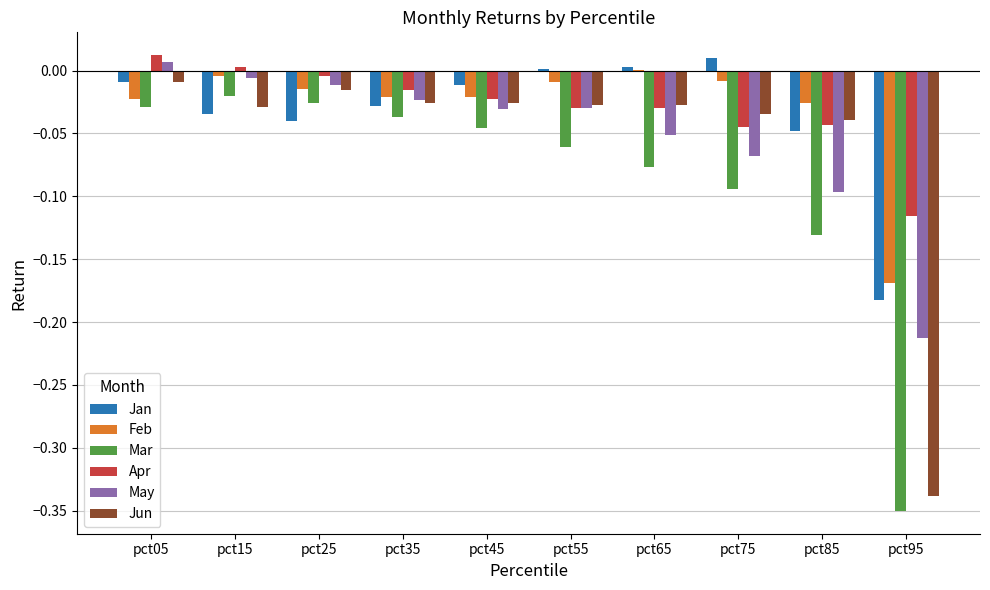

How many groups of bars are there?

10